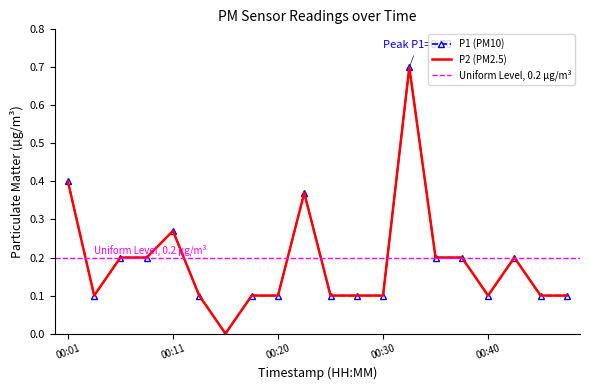

Where is the first local minimum for P1?

00:03